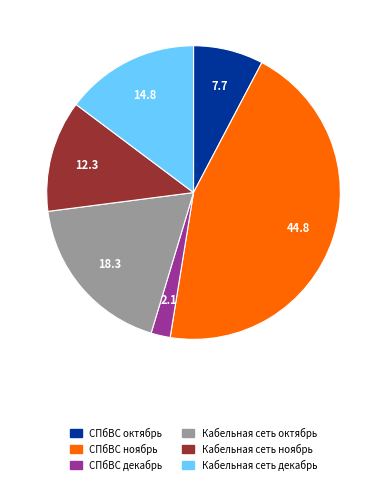

Approximately how many times larger is the value at Кабельная сеть октябрь compared to Кабельная сеть декабрь?

1.2